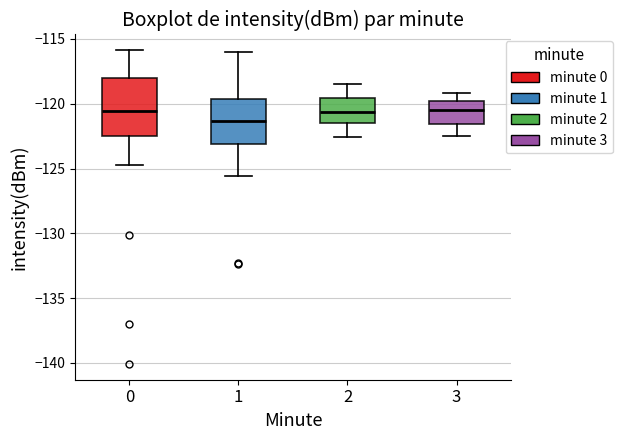

Reading left to right, transcribe this box plot: for each box, give where its median line is, the range the box spans, and where its two whiskers end, as read against the y-axis. The values are not printed on the chart, so give them approximately, as read against the axis.

0: median -120.5, box -122.5 to -118.0, whiskers -124.5 to -116.0
1: median -121.5, box -123.0 to -119.5, whiskers -125.5 to -116.0
2: median -120.5, box -121.5 to -119.5, whiskers -122.5 to -118.5
3: median -120.5, box -121.5 to -120.0, whiskers -122.5 to -119.0